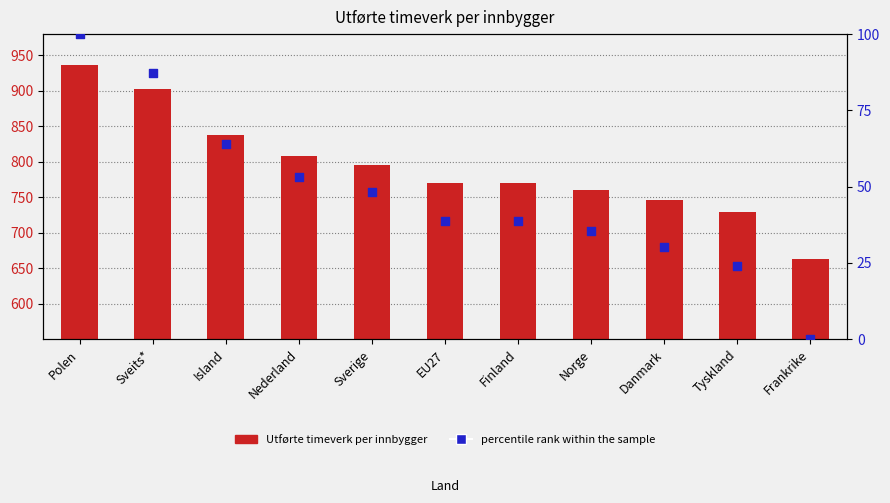

What is the total value across all series at Island?

902.2